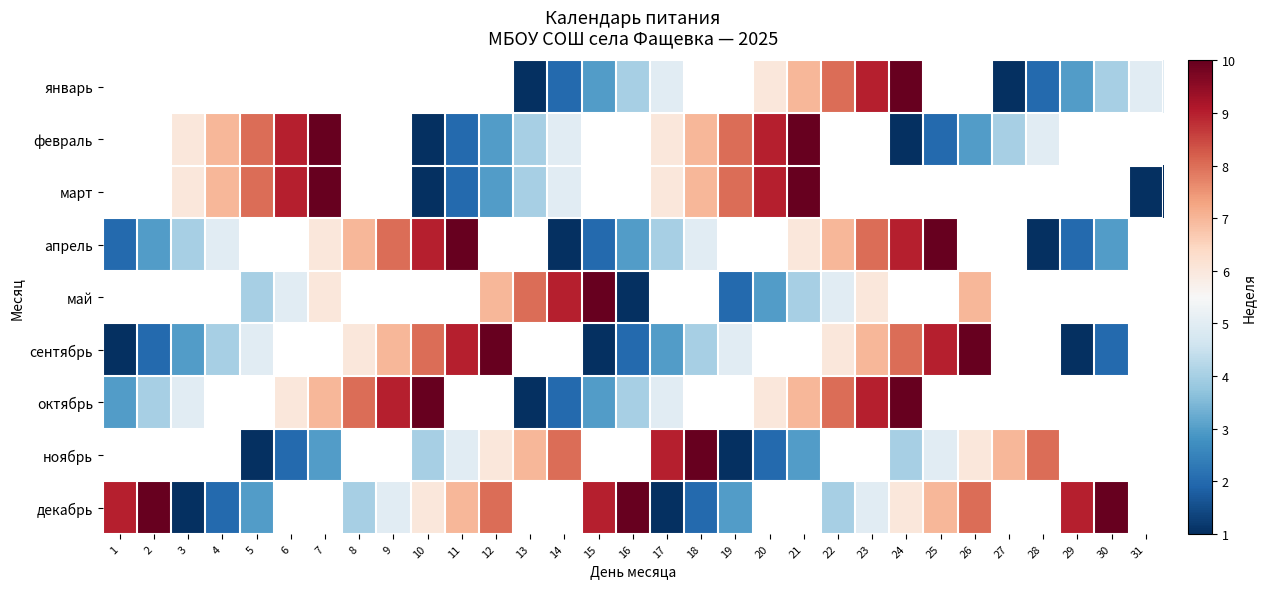

Which label corresponds to the largest value in the chart?

24